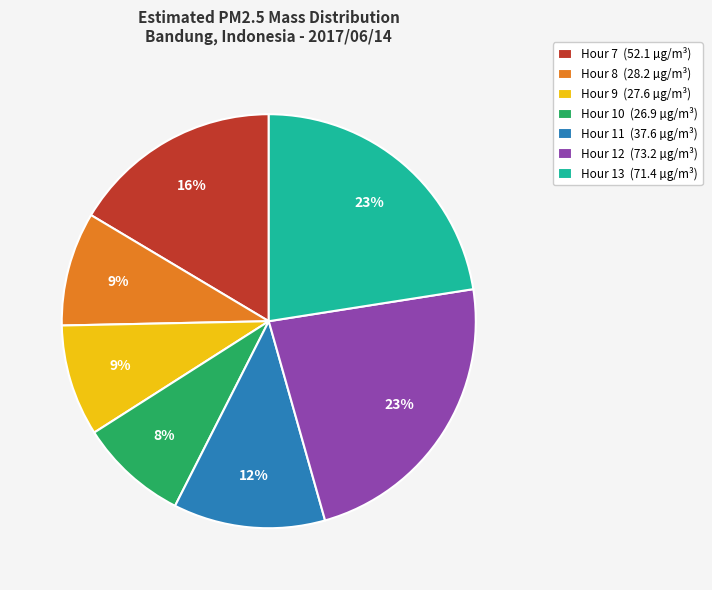

To the nearest percent, what is the average slice percentage?

14%